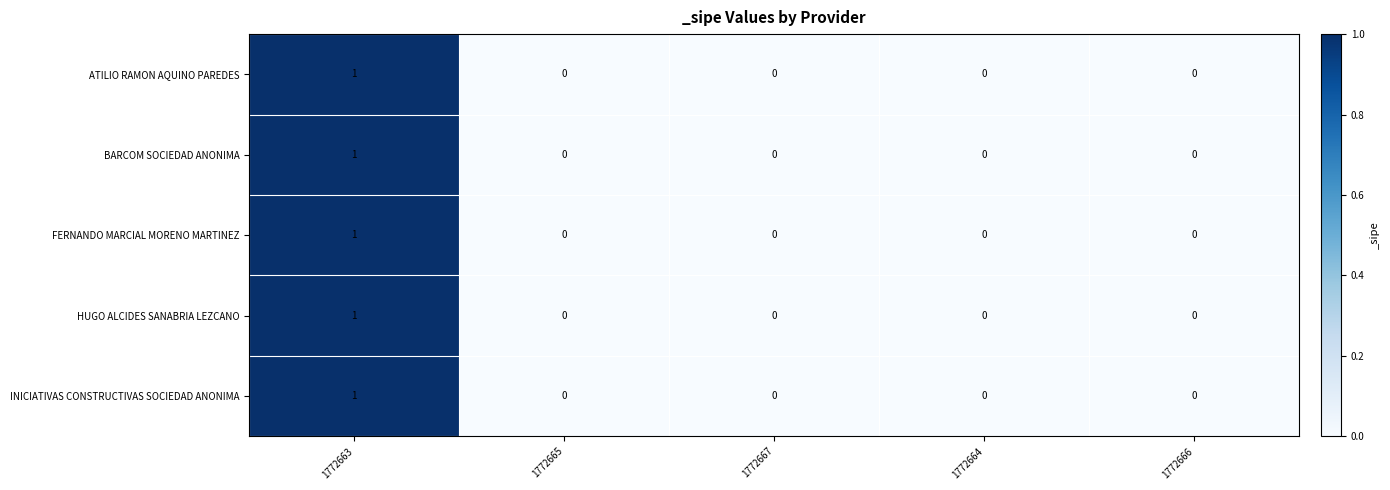

At which category is the sum across all series the highest?

1772663